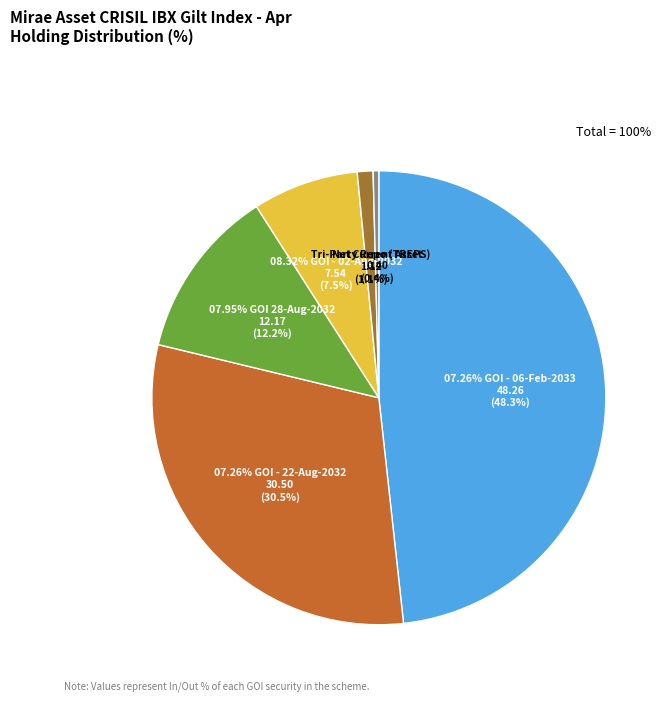

Combined, do 07.26% GOI - 22-Aug-2032 and Tri-Party Repo (TREPS) account for over 50%?

No